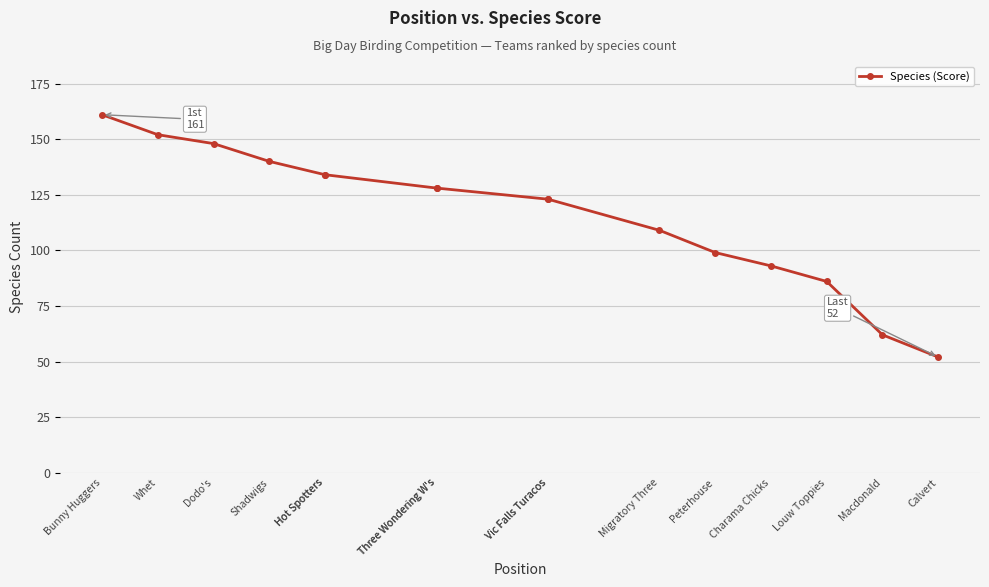

Count the number of values greater than 128.

6